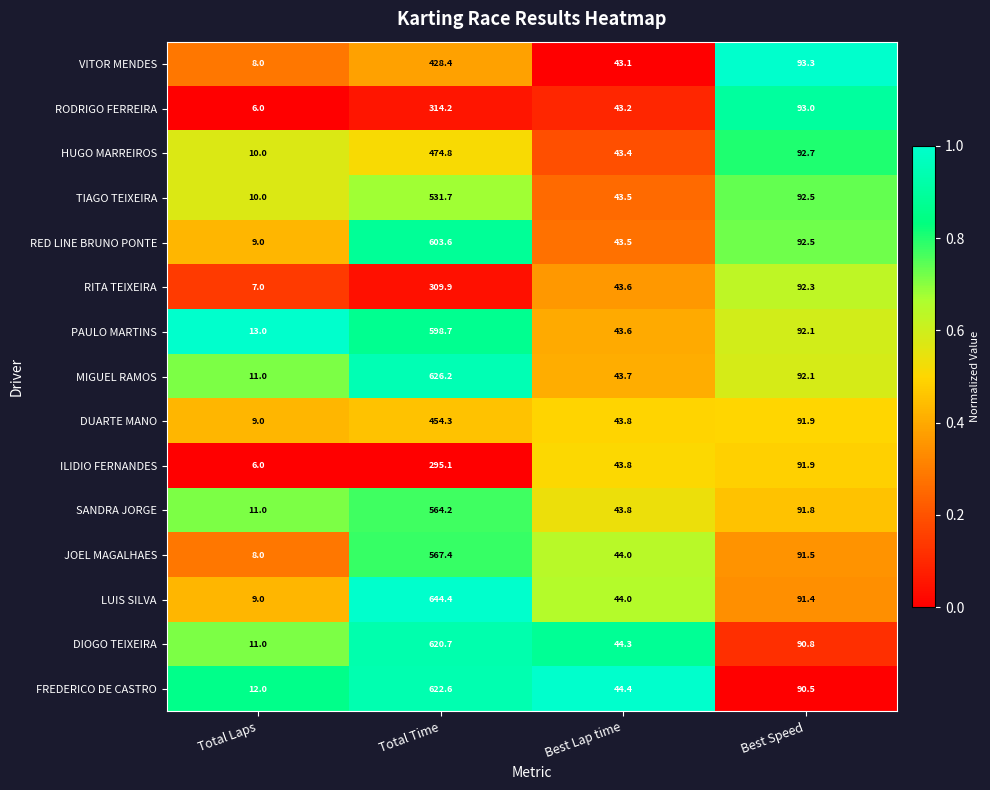

Rank the series at Total Time from lowest to highest value.

ILIDIO FERNANDES, RITA TEIXEIRA, RODRIGO FERREIRA, VITOR MENDES, DUARTE MANO, HUGO MARREIROS, TIAGO TEIXEIRA, SANDRA JORGE, JOEL MAGALHAES, PAULO MARTINS, RED LINE BRUNO PONTE, DIOGO TEIXEIRA, FREDERICO DE CASTRO, MIGUEL RAMOS, LUIS SILVA